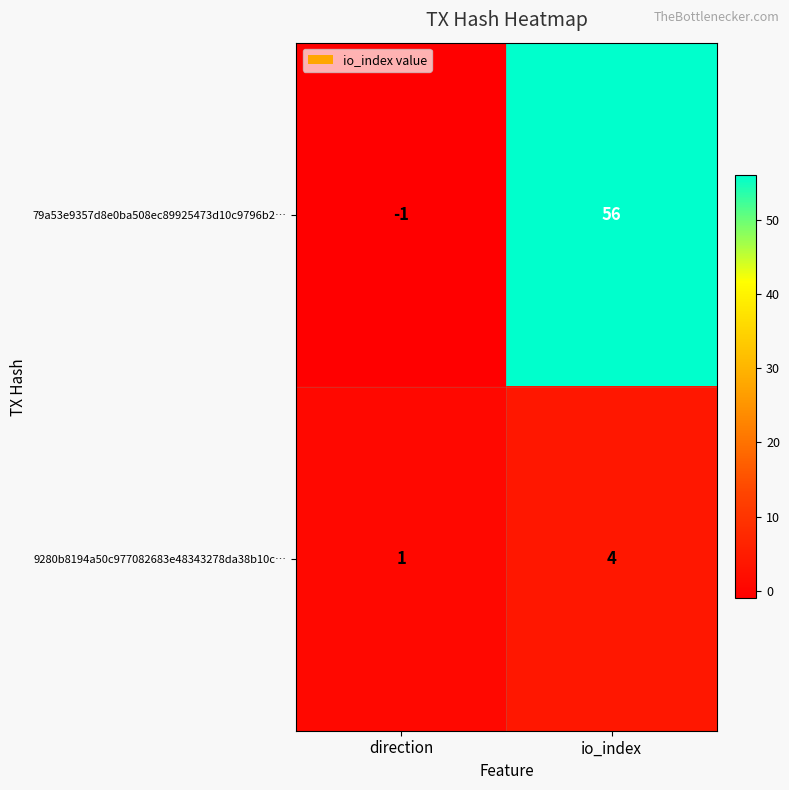

The 79a53e9357d8e0ba508ec89925473d10c9796b2… series shows 56 at io_index. True or false?

True